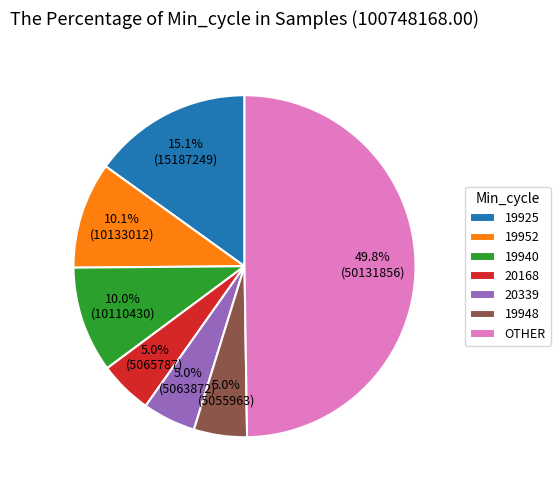

To the nearest percent, what percentage of the pie is 20339?

5%